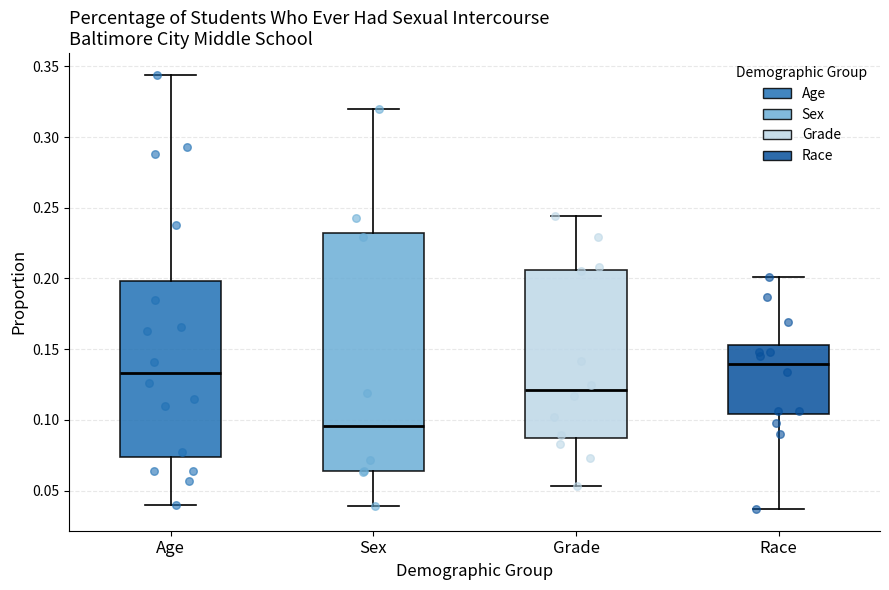

Reading left to right, read every box against the y-axis: the position of its median line, the range the box covers, and the ends of its whiskers. The values are not printed on the chart, so give them approximately, as read against the axis.

Age: median 0.135, box 0.075 to 0.200, whiskers 0.040 to 0.345
Sex: median 0.095, box 0.065 to 0.235, whiskers 0.040 to 0.320
Grade: median 0.120, box 0.090 to 0.205, whiskers 0.055 to 0.245
Race: median 0.140, box 0.105 to 0.155, whiskers 0.035 to 0.200